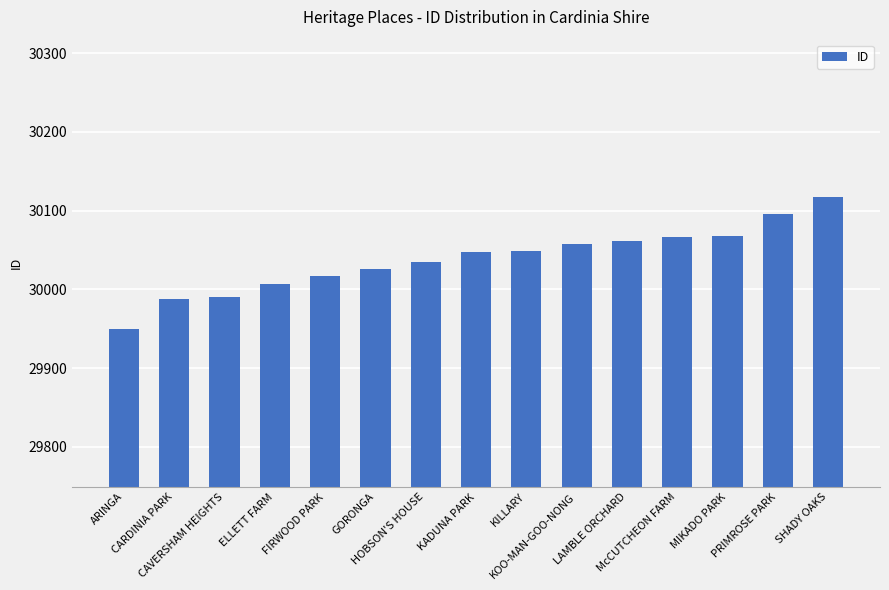

What is the value of the 11th bar from the left?

30061